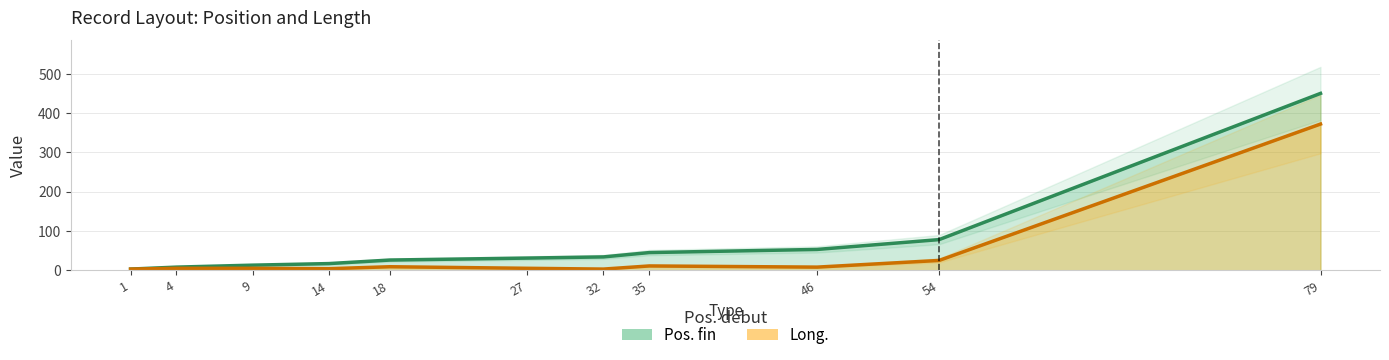

True or false: Pos. fin and Long. cross at least once.

False